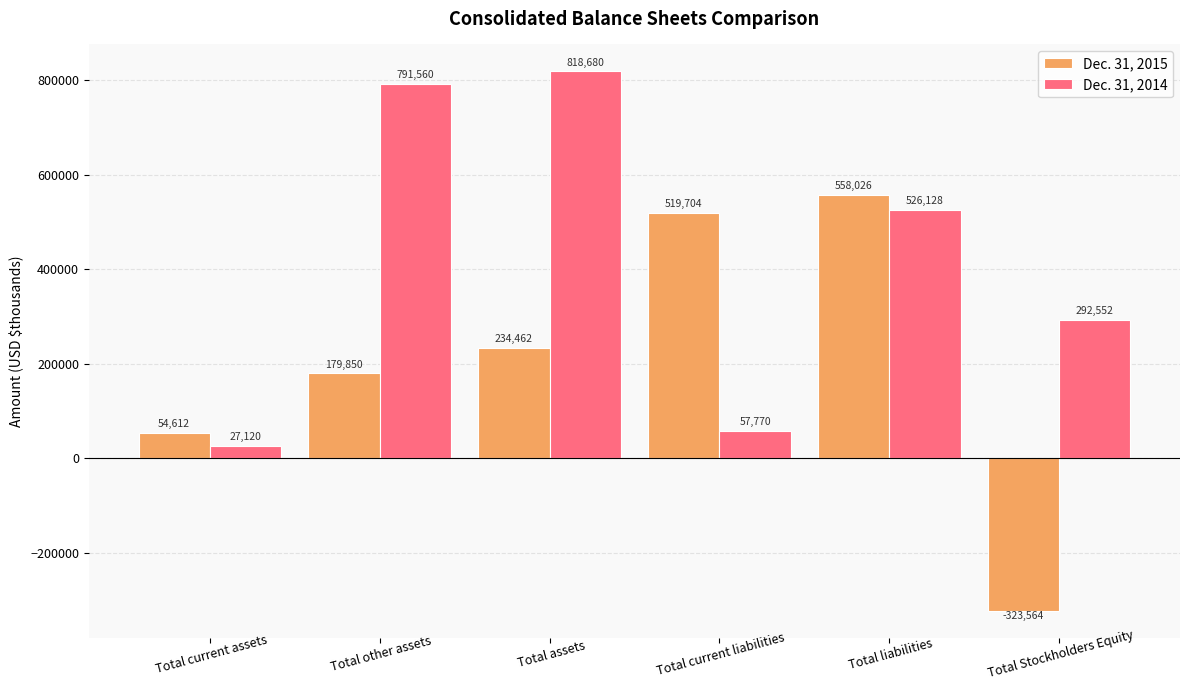

What is the minimum value shown in the chart?

-323564